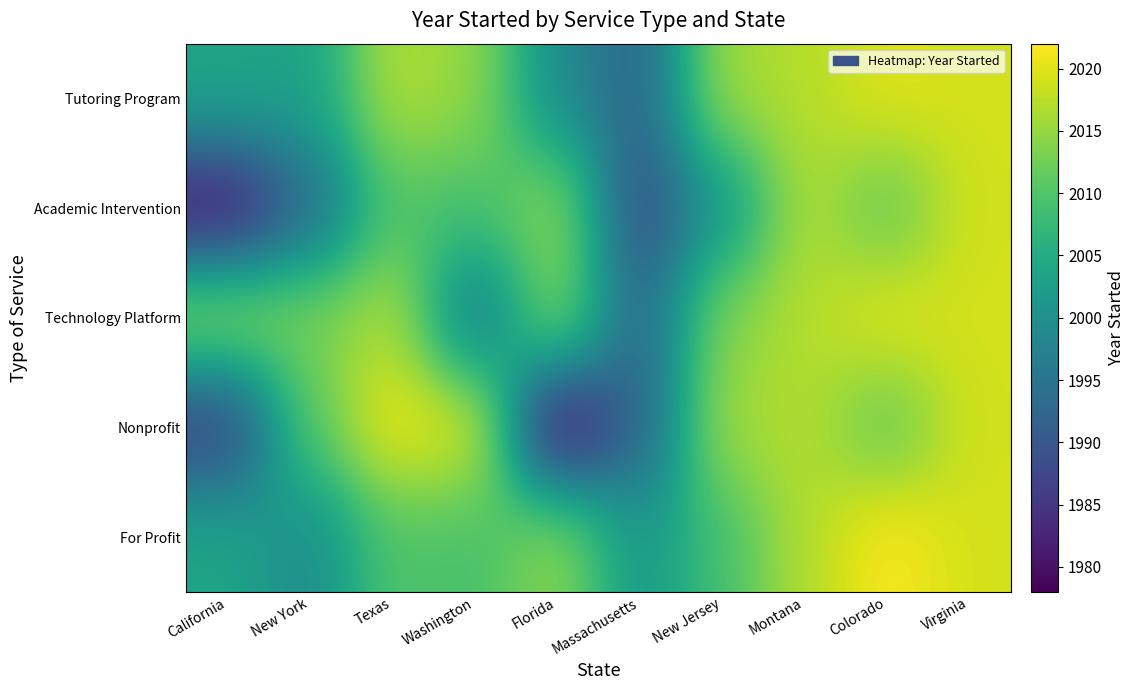

Reading left to right, what are all the values shown in this chart?

Tutoring Program: California=2004	New York=2003	Texas=2017	Washington=2015	Florida=1999	Massachusetts=1992	New Jersey=2016	Montana=2017	Colorado=2020	Virginia=2019
Academic Intervention: California=1980	New York=1993	Texas=2010	Washington=2009	Florida=2015	Massachusetts=1988	New Jersey=2001	Montana=2017	Colorado=2011	Virginia=2019
Technology Platform: California=2015	New York=2013	Texas=2017	Washington=1995	Florida=2015	Massachusetts=1992	New Jersey=2014	Montana=2017	Colorado=2020	Virginia=2019
Nonprofit: California=1986	New York=2011	Texas=2021	Washington=2020	Florida=1978	Massachusetts=1992	New Jersey=2016	Montana=2017	Colorado=2011	Virginia=2019
For Profit: California=2004	New York=1999	Texas=2010	Washington=2009	Florida=2015	Massachusetts=2001	New Jersey=2009	Montana=2017	Colorado=2022	Virginia=2019